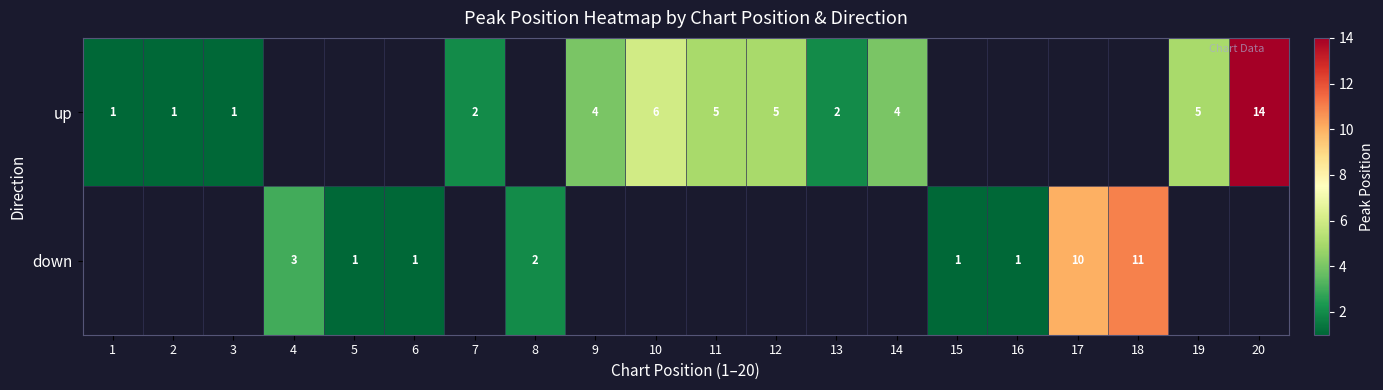

Is it true that up equals 1 at 9?

False